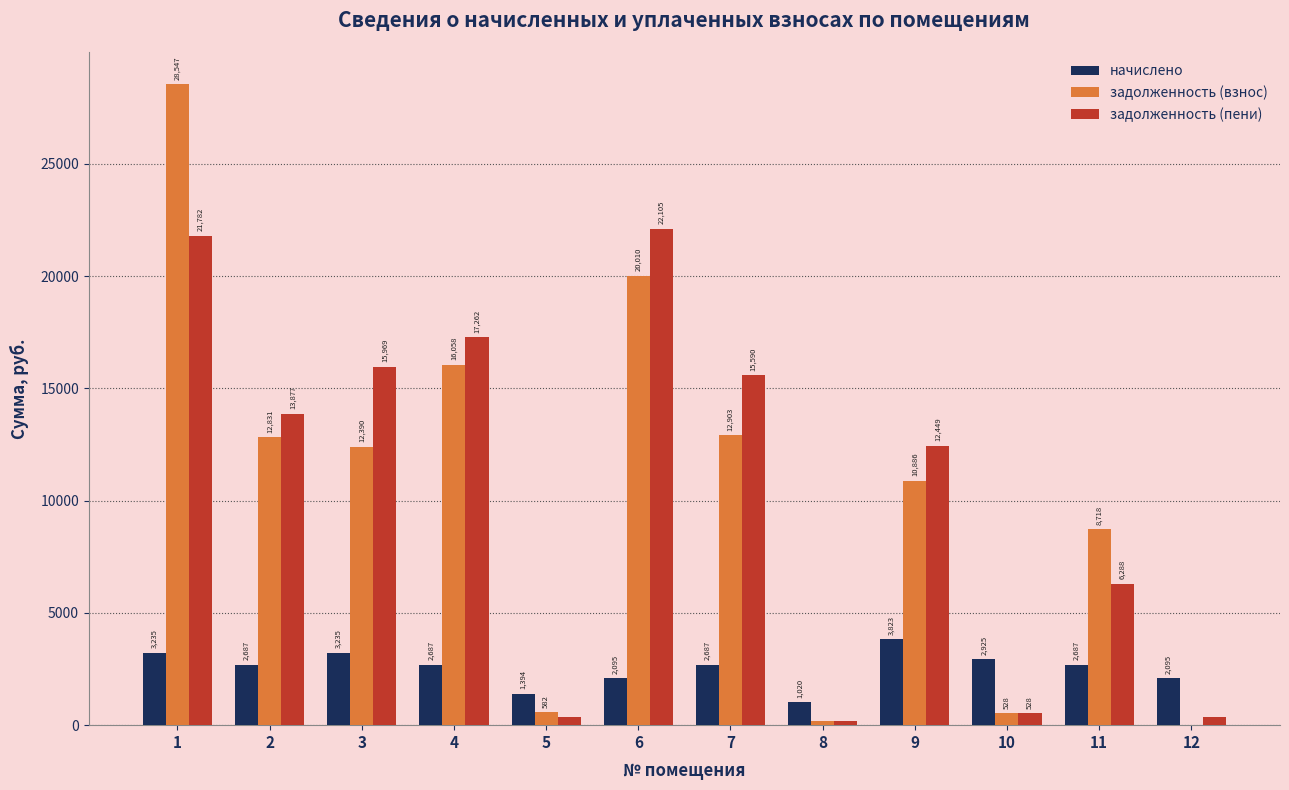

What is the maximum value shown in the chart?

28547.3